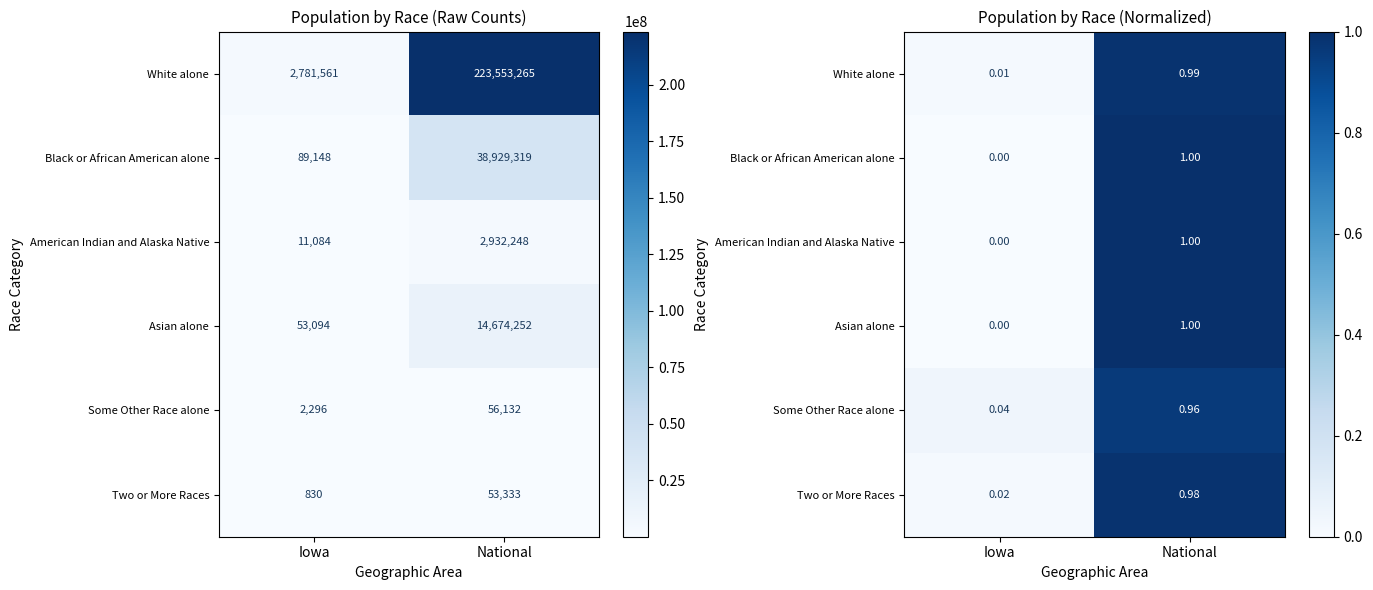

The Some Other Race alone series shows 1.0 at National. True or false?

True